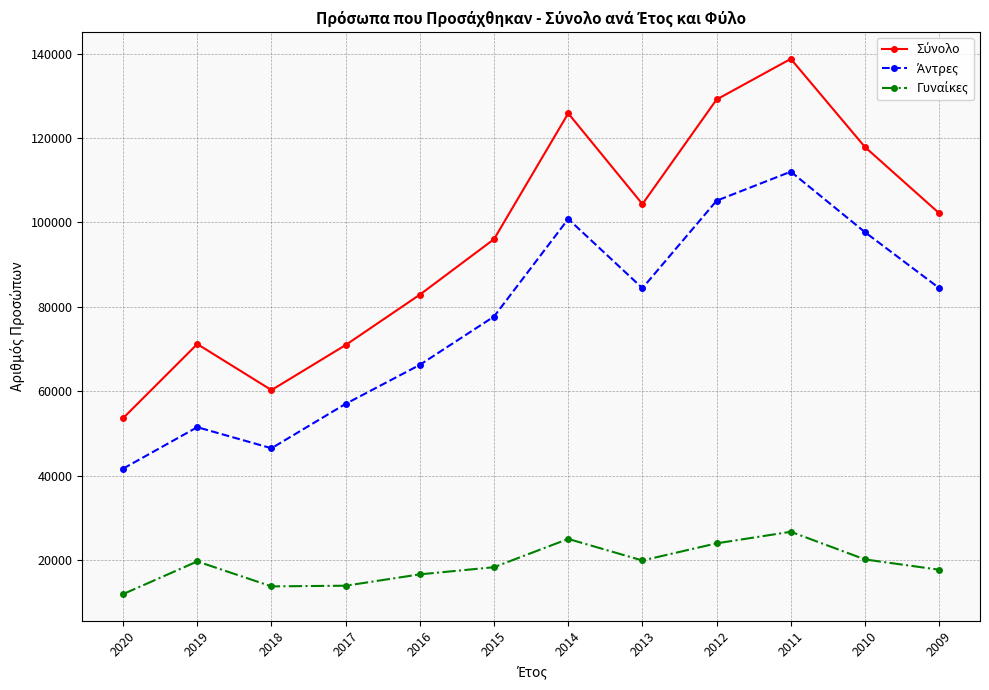

What is the maximum value shown in the chart?

138744